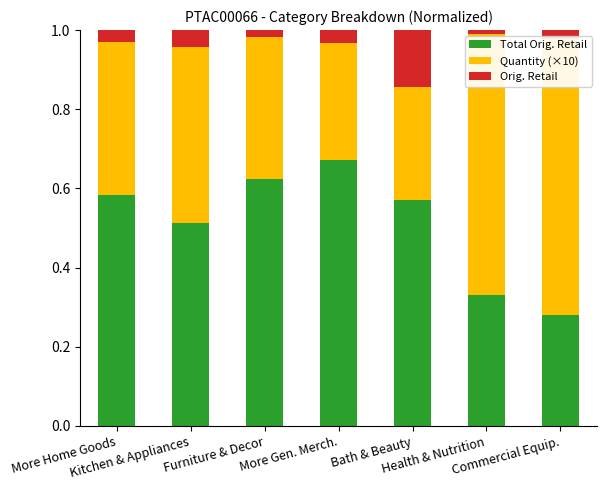

Which series has the largest range (max minus min)?

Quantity (×10)